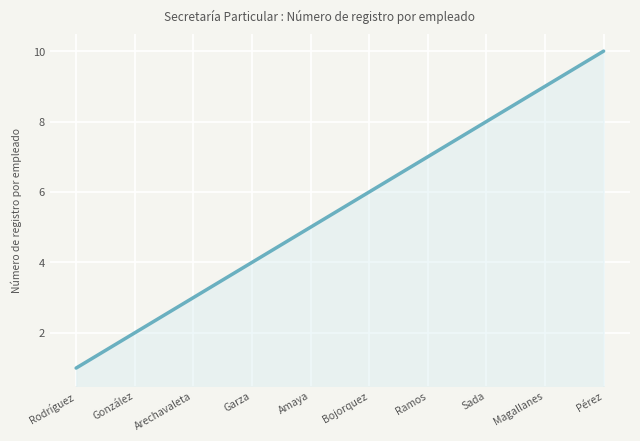

What is the greatest value displayed?

10